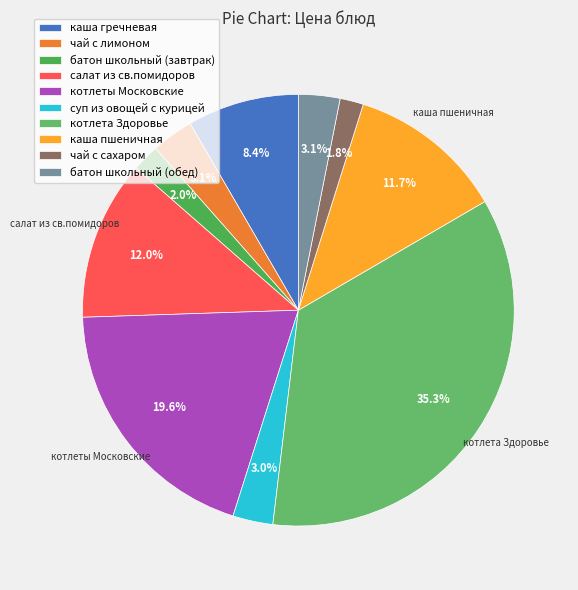

Approximately how many times larger is the value at батон школьный (обед) compared to салат из св.помидоров?

0.3